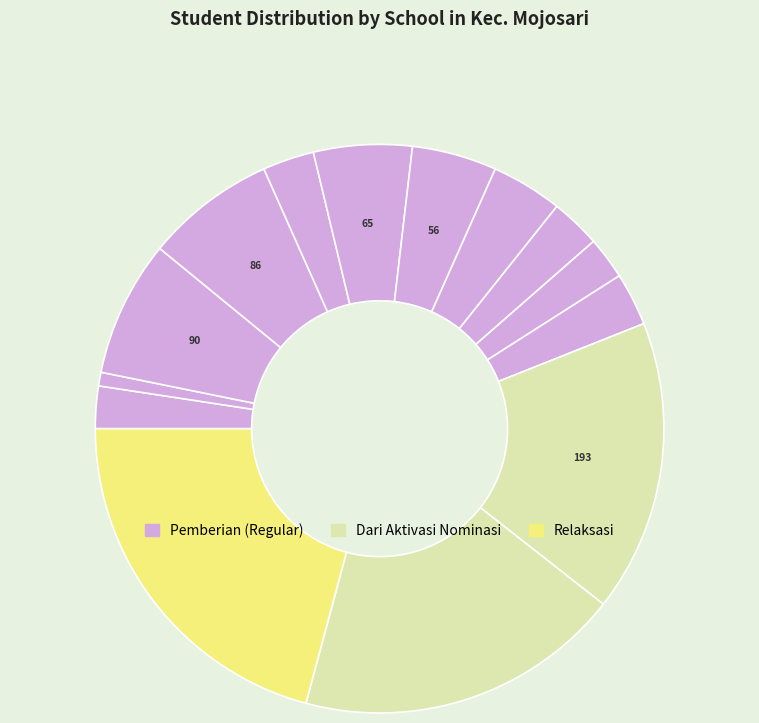

How many segments does this pie chart have?

14